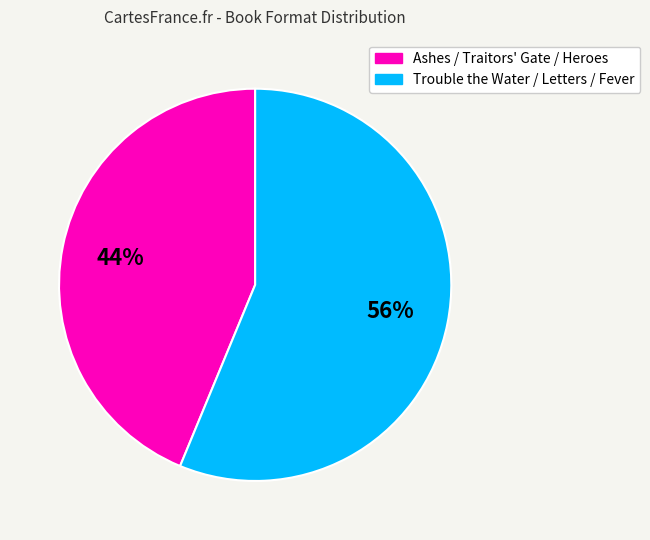

To the nearest percent, what is the average slice percentage?

50%